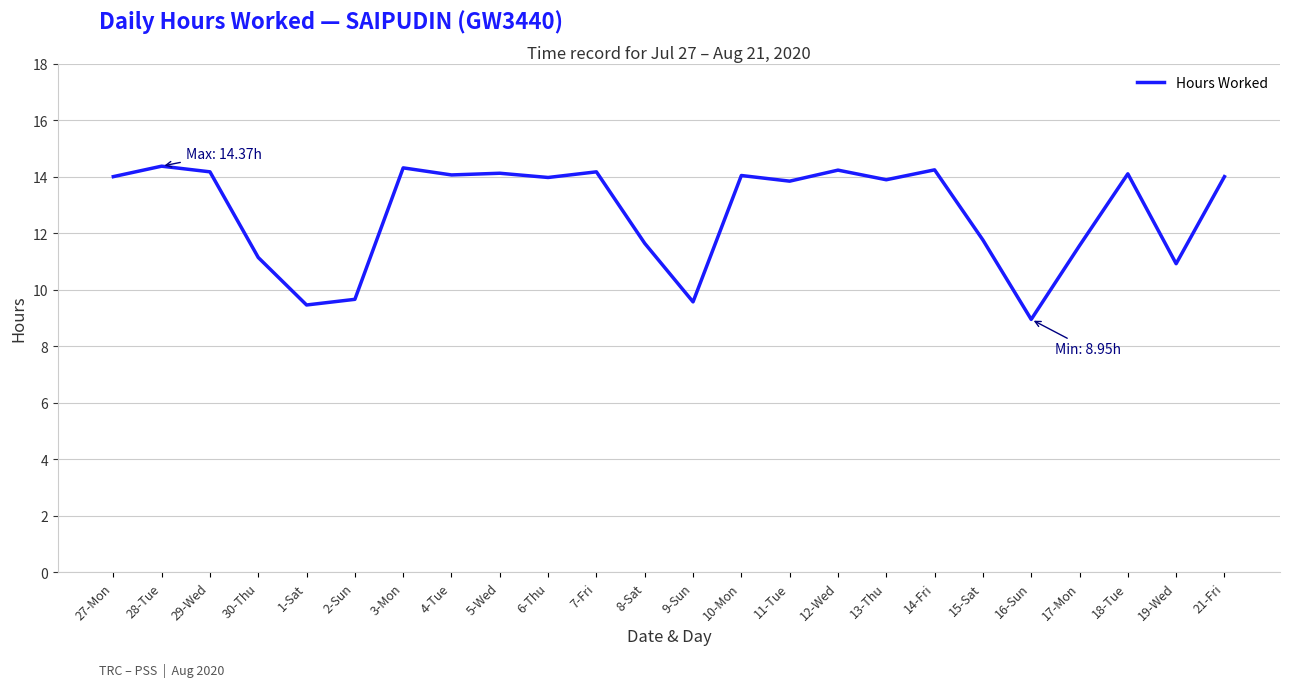

Which label corresponds to the smallest value in the chart?

16-Sun